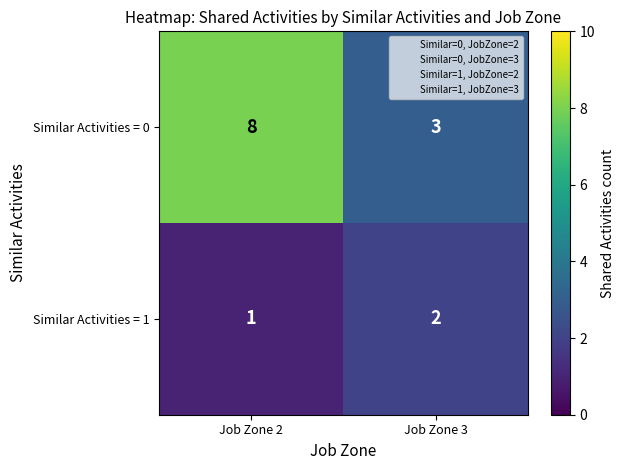

Which series has the widest spread of values?

Similar Activities = 0